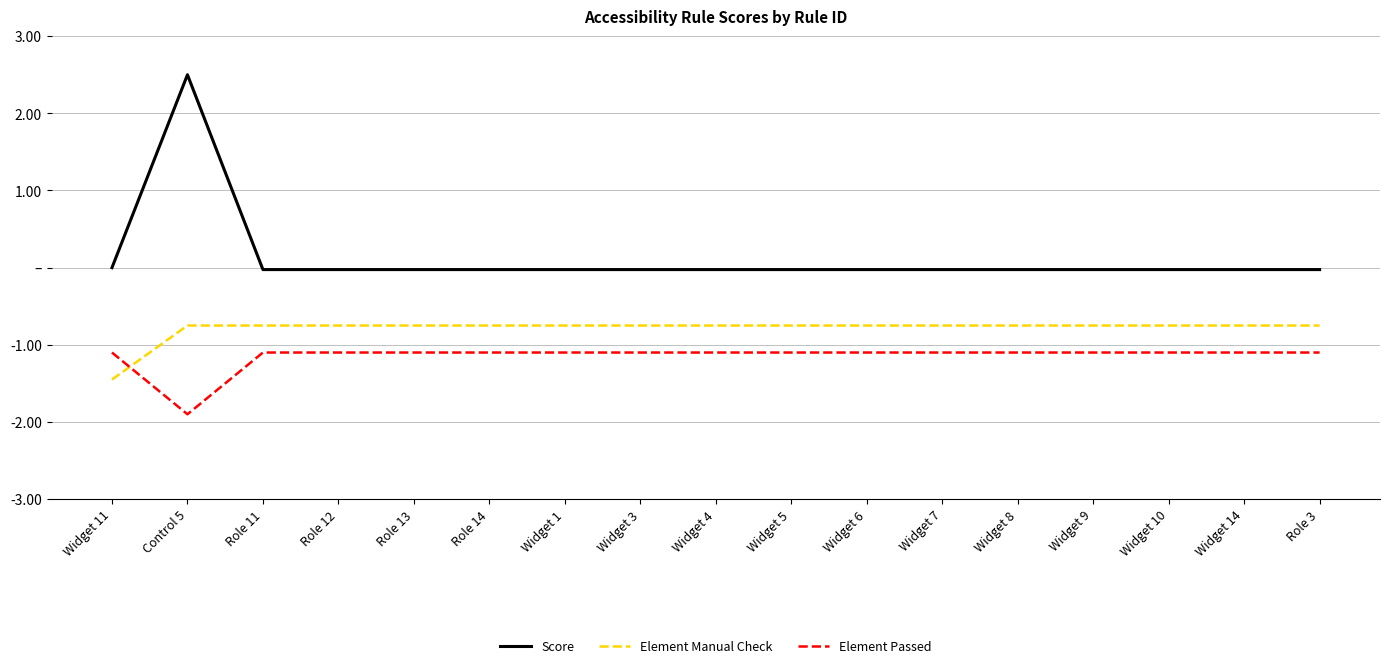

What is the difference between the highest and lowest values at Role 12?

1.1